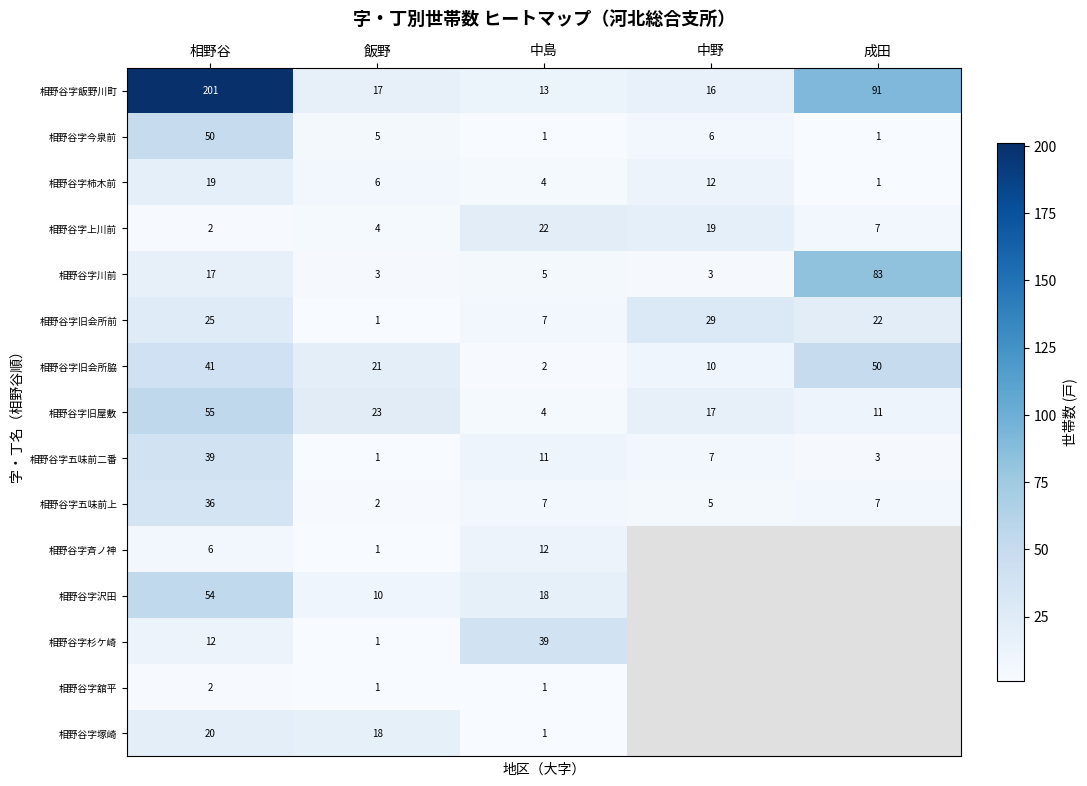

Read the 相野谷字五味前上 value at 中野, to the nearest 5.

5